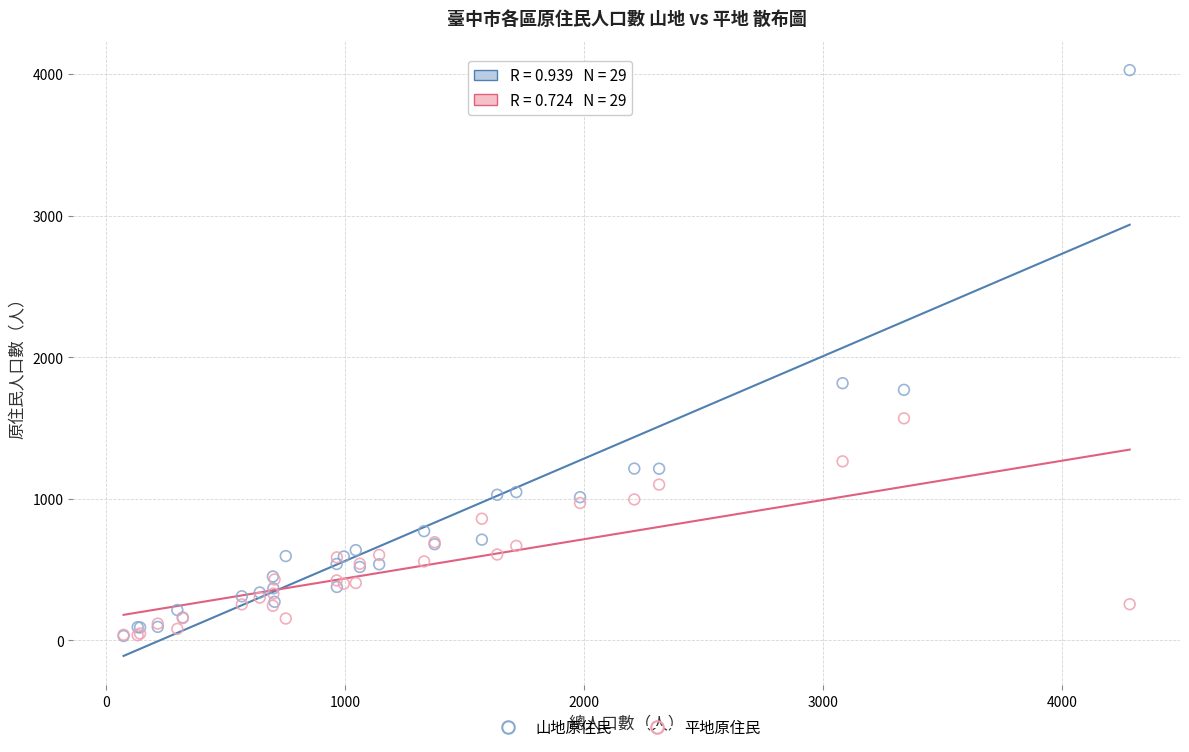

Which series has the widest spread of Y values?

山地原住民